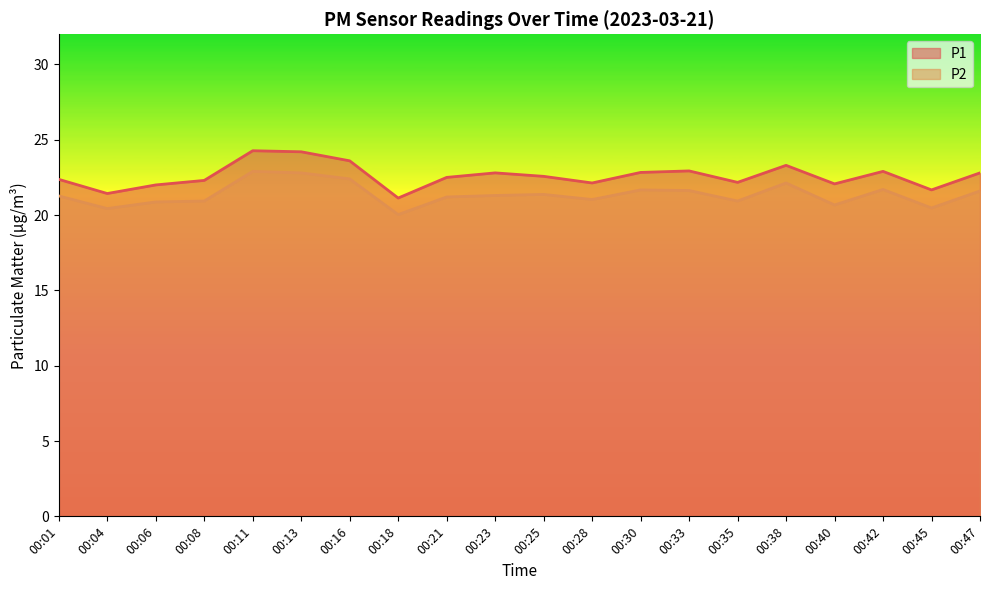

What is the spread (max minus min) of values at 00:38?

1.2